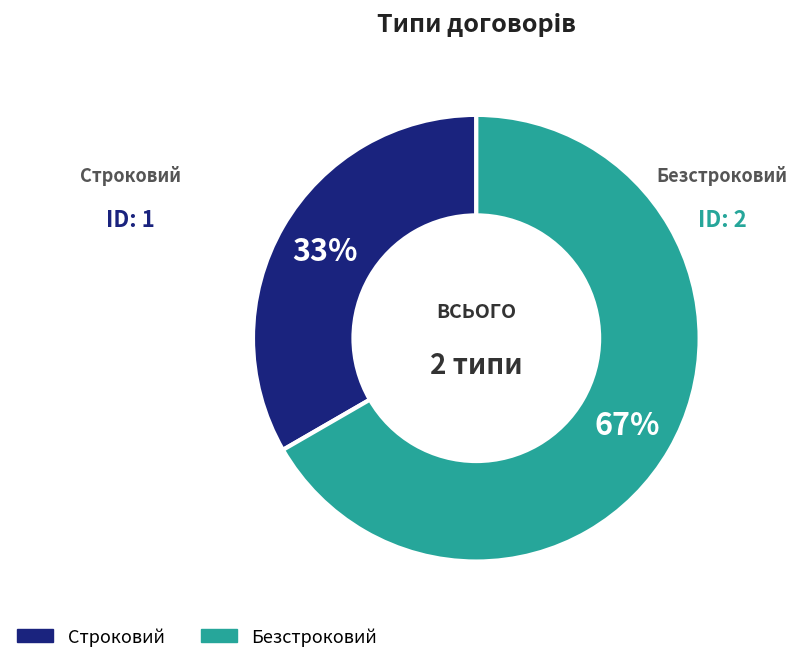

What percentage is the Строковий slice, to the nearest percent?

33%